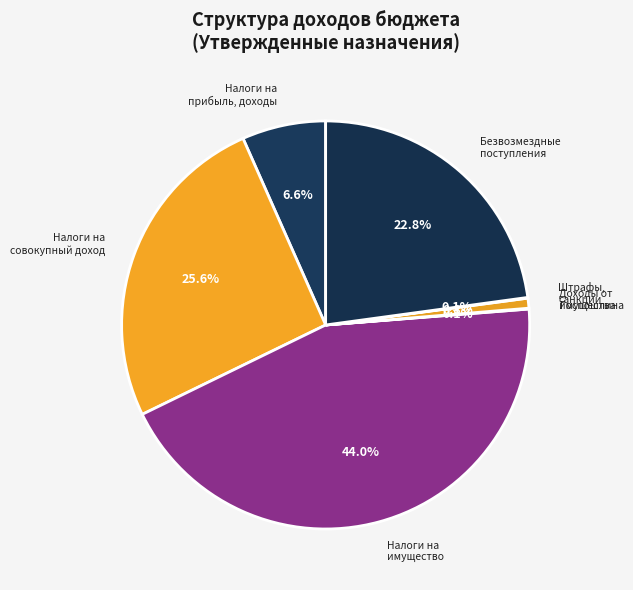

Which slice is the largest?

Налоги на имущество